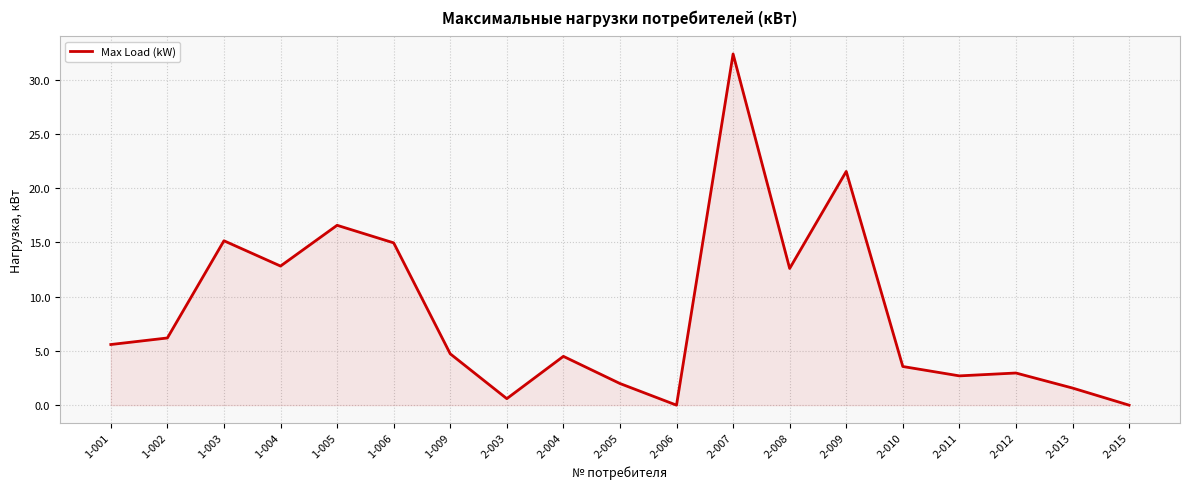

Reading right to left, list all the values displayed in this chart.

2-015=0.0	2-013=1.6	2-012=3.0	2-011=2.7	2-010=3.6	2-009=21.5	2-008=12.6	2-007=32.4	2-006=0.0	2-005=2.0	2-004=4.5	2-003=0.6	1-009=4.7	1-006=15.0	1-005=16.6	1-004=12.8	1-003=15.2	1-002=6.2	1-001=5.6